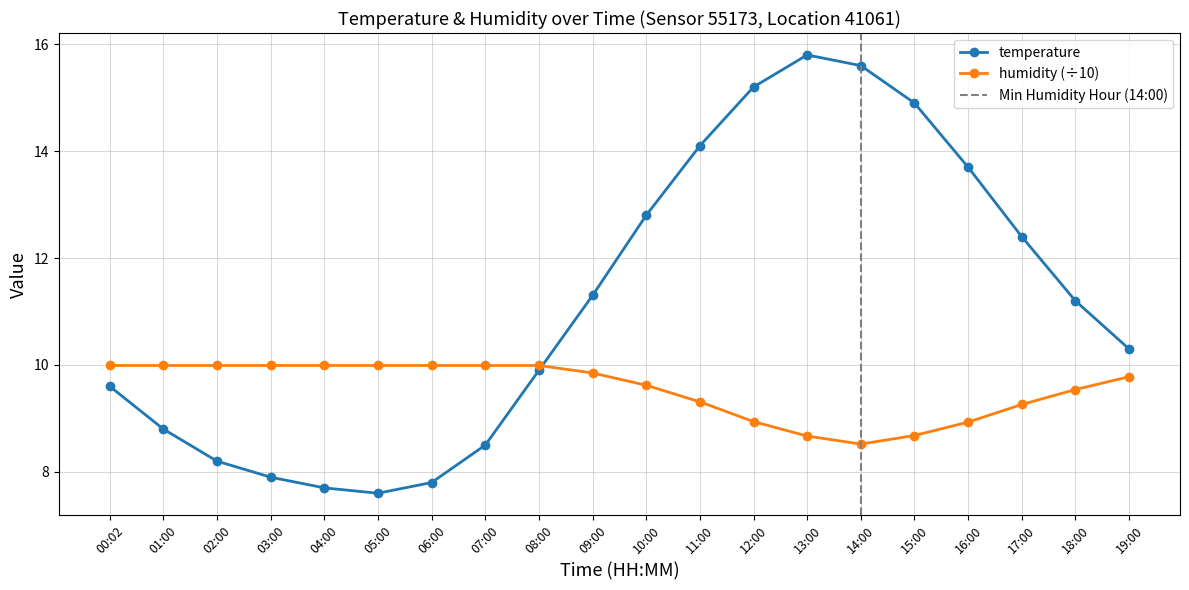

Rank the series by their average value, from lowest to highest.

humidity, temperature